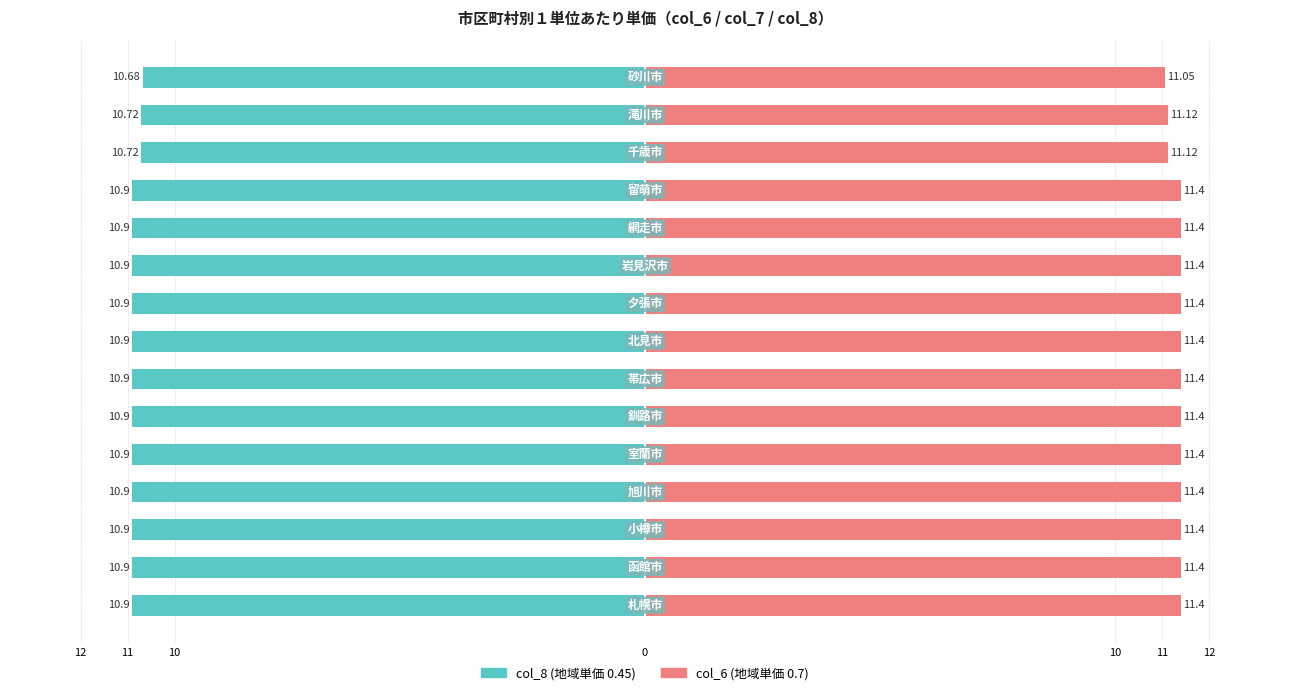

At how many categories does at least one series exceed 7?

15